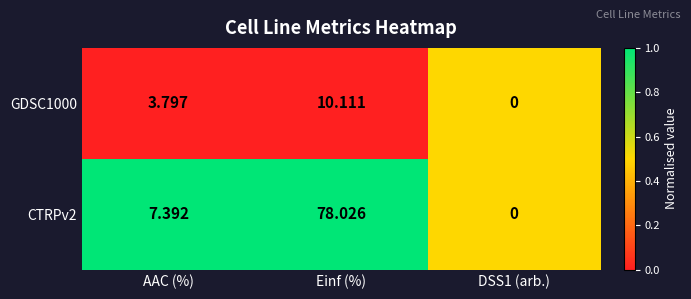

What is the total value across all series at DSS1 (arb.)?

0.0